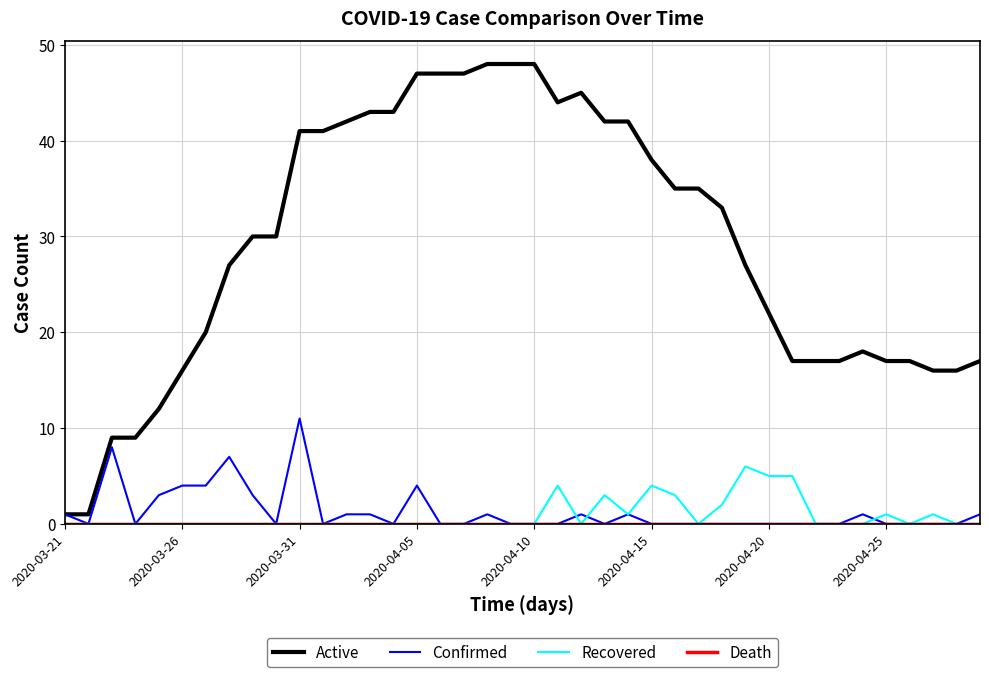

Which series has the widest spread of values?

Active